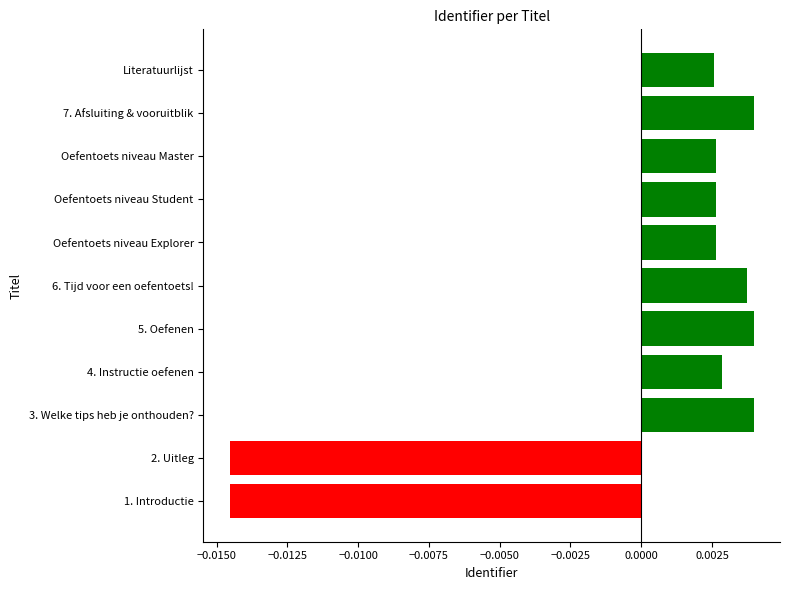

How many values are between 0 and 1?

9